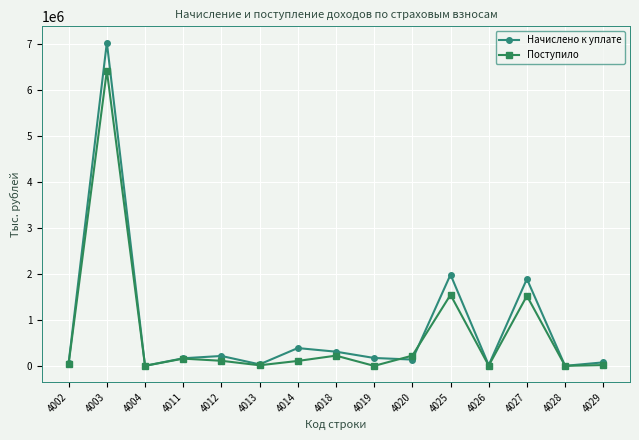

At which category does Начислено к уплате reach its first local valley?

4004